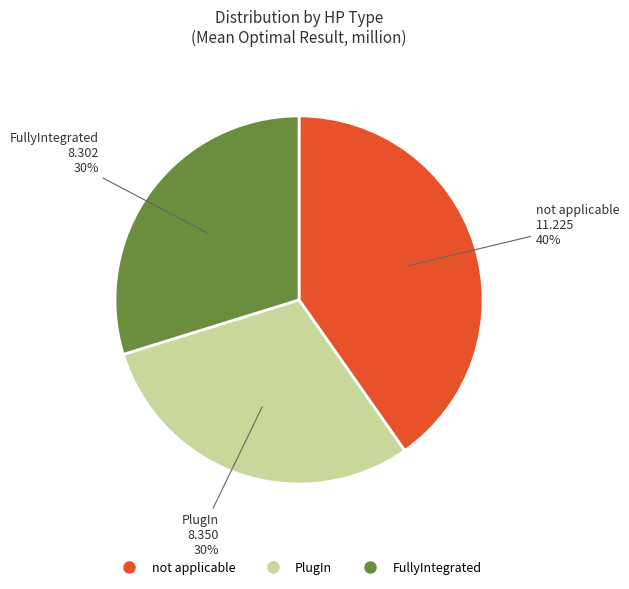

Combined, do FullyIntegrated and PlugIn account for over 50%?

Yes